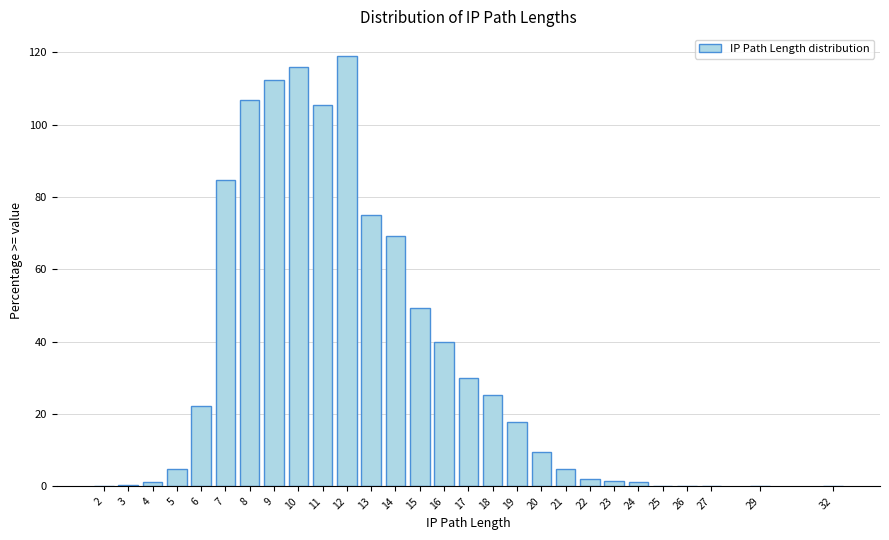

True or false: the data shows 75.2 at 13.

True